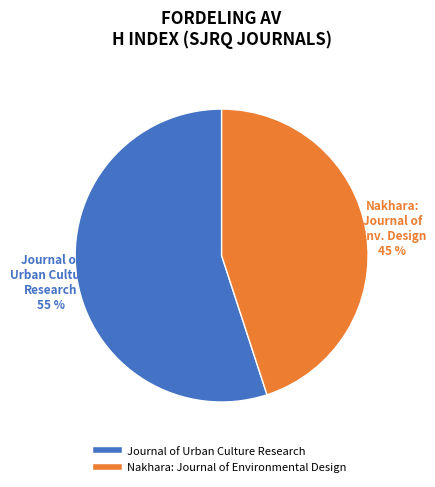

What is the ratio of the value at Journal of Urban Culture Research to the value at Nakhara: Journal of Environmental Design?

1.2